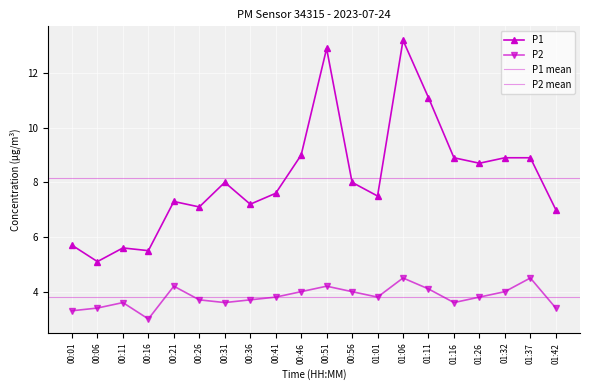

True or false: P2 and P1 intersect in this chart.

False